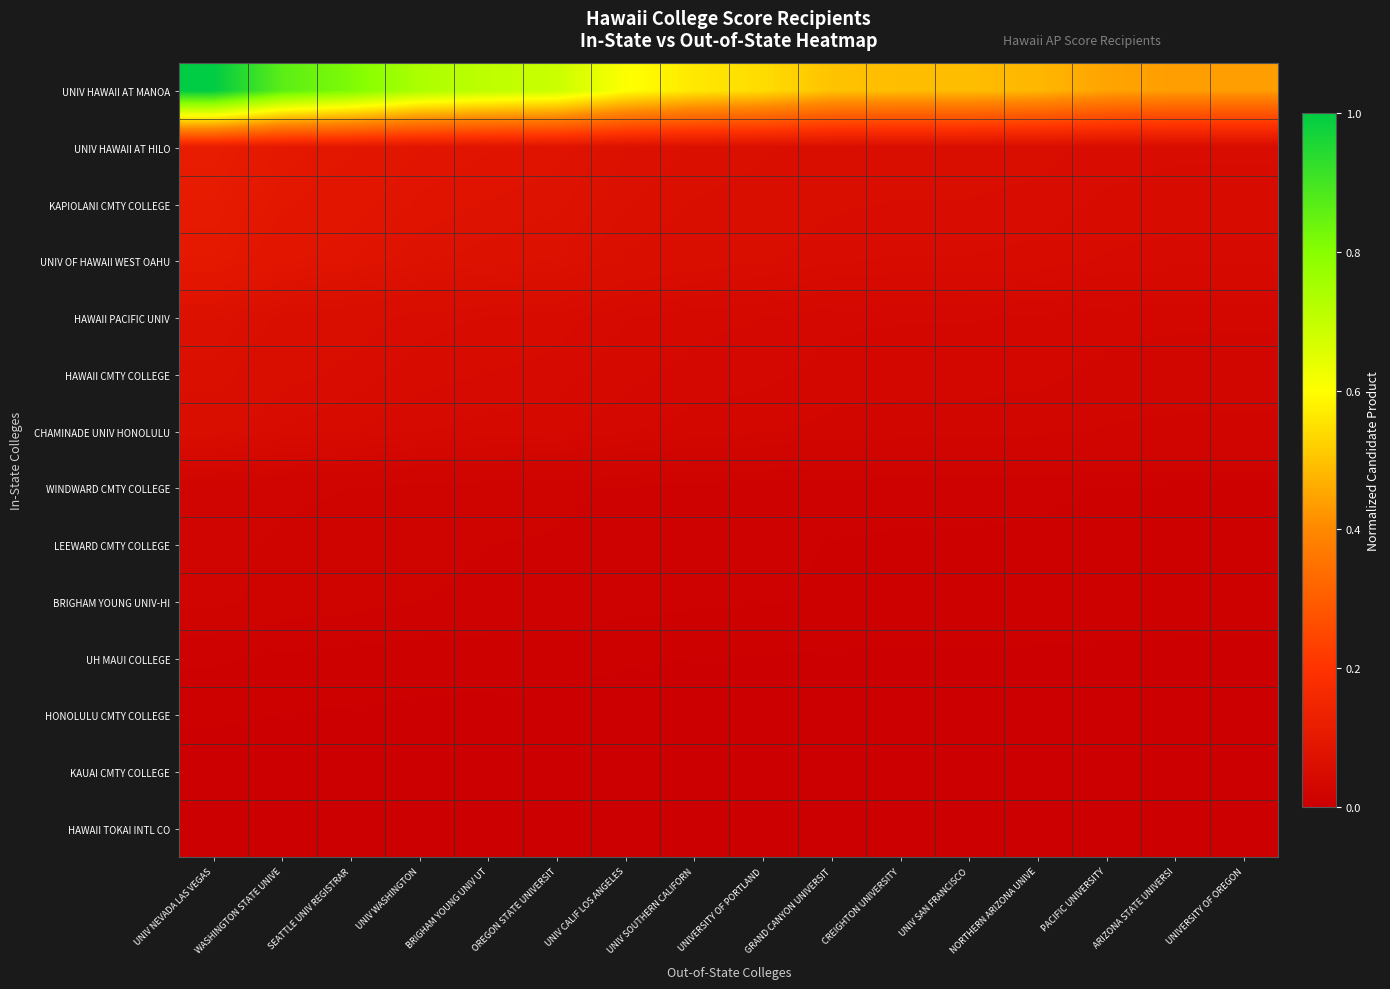

Reading right to left, list all the values displayed in this chart.

UNIV HAWAII AT MANOA: UNIVERSITY OF OREGON=0.4	ARIZONA STATE UNIVERSI=0.4	PACIFIC UNIVERSITY=0.4	NORTHERN ARIZONA UNIVE=0.5	UNIV SAN FRANCISCO=0.5	CREIGHTON UNIVERSITY=0.5	GRAND CANYON UNIVERSIT=0.5	UNIVERSITY OF PORTLAND=0.5	UNIV SOUTHERN CALIFORN=0.6	UNIV CALIF LOS ANGELES=0.6	OREGON STATE UNIVERSIT=0.7	BRIGHAM YOUNG UNIV UT=0.7	UNIV WASHINGTON=0.7	SEATTLE UNIV REGISTRAR=0.8	WASHINGTON STATE UNIVE=0.9	UNIV NEVADA LAS VEGAS=1.0
UNIV HAWAII AT HILO: UNIVERSITY OF OREGON=0.0	ARIZONA STATE UNIVERSI=0.0	PACIFIC UNIVERSITY=0.1	NORTHERN ARIZONA UNIVE=0.1	UNIV SAN FRANCISCO=0.1	CREIGHTON UNIVERSITY=0.1	GRAND CANYON UNIVERSIT=0.1	UNIVERSITY OF PORTLAND=0.1	UNIV SOUTHERN CALIFORN=0.1	UNIV CALIF LOS ANGELES=0.1	OREGON STATE UNIVERSIT=0.1	BRIGHAM YOUNG UNIV UT=0.1	UNIV WASHINGTON=0.1	SEATTLE UNIV REGISTRAR=0.1	WASHINGTON STATE UNIVE=0.1	UNIV NEVADA LAS VEGAS=0.1
KAPIOLANI CMTY COLLEGE: UNIVERSITY OF OREGON=0.0	ARIZONA STATE UNIVERSI=0.0	PACIFIC UNIVERSITY=0.0	NORTHERN ARIZONA UNIVE=0.1	UNIV SAN FRANCISCO=0.1	CREIGHTON UNIVERSITY=0.1	GRAND CANYON UNIVERSIT=0.1	UNIVERSITY OF PORTLAND=0.1	UNIV SOUTHERN CALIFORN=0.1	UNIV CALIF LOS ANGELES=0.1	OREGON STATE UNIVERSIT=0.1	BRIGHAM YOUNG UNIV UT=0.1	UNIV WASHINGTON=0.1	SEATTLE UNIV REGISTRAR=0.1	WASHINGTON STATE UNIVE=0.1	UNIV NEVADA LAS VEGAS=0.1
UNIV OF HAWAII WEST OAHU: UNIVERSITY OF OREGON=0.0	ARIZONA STATE UNIVERSI=0.0	PACIFIC UNIVERSITY=0.0	NORTHERN ARIZONA UNIVE=0.0	UNIV SAN FRANCISCO=0.0	CREIGHTON UNIVERSITY=0.0	GRAND CANYON UNIVERSIT=0.0	UNIVERSITY OF PORTLAND=0.1	UNIV SOUTHERN CALIFORN=0.1	UNIV CALIF LOS ANGELES=0.1	OREGON STATE UNIVERSIT=0.1	BRIGHAM YOUNG UNIV UT=0.1	UNIV WASHINGTON=0.1	SEATTLE UNIV REGISTRAR=0.1	WASHINGTON STATE UNIVE=0.1	UNIV NEVADA LAS VEGAS=0.1
HAWAII PACIFIC UNIV: UNIVERSITY OF OREGON=0.0	ARIZONA STATE UNIVERSI=0.0	PACIFIC UNIVERSITY=0.0	NORTHERN ARIZONA UNIVE=0.0	UNIV SAN FRANCISCO=0.0	CREIGHTON UNIVERSITY=0.0	GRAND CANYON UNIVERSIT=0.0	UNIVERSITY OF PORTLAND=0.0	UNIV SOUTHERN CALIFORN=0.0	UNIV CALIF LOS ANGELES=0.0	OREGON STATE UNIVERSIT=0.0	BRIGHAM YOUNG UNIV UT=0.0	UNIV WASHINGTON=0.1	SEATTLE UNIV REGISTRAR=0.1	WASHINGTON STATE UNIVE=0.1	UNIV NEVADA LAS VEGAS=0.1
HAWAII CMTY COLLEGE: UNIVERSITY OF OREGON=0.0	ARIZONA STATE UNIVERSI=0.0	PACIFIC UNIVERSITY=0.0	NORTHERN ARIZONA UNIVE=0.0	UNIV SAN FRANCISCO=0.0	CREIGHTON UNIVERSITY=0.0	GRAND CANYON UNIVERSIT=0.0	UNIVERSITY OF PORTLAND=0.0	UNIV SOUTHERN CALIFORN=0.0	UNIV CALIF LOS ANGELES=0.0	OREGON STATE UNIVERSIT=0.0	BRIGHAM YOUNG UNIV UT=0.0	UNIV WASHINGTON=0.0	SEATTLE UNIV REGISTRAR=0.1	WASHINGTON STATE UNIVE=0.1	UNIV NEVADA LAS VEGAS=0.1
CHAMINADE UNIV HONOLULU: UNIVERSITY OF OREGON=0.0	ARIZONA STATE UNIVERSI=0.0	PACIFIC UNIVERSITY=0.0	NORTHERN ARIZONA UNIVE=0.0	UNIV SAN FRANCISCO=0.0	CREIGHTON UNIVERSITY=0.0	GRAND CANYON UNIVERSIT=0.0	UNIVERSITY OF PORTLAND=0.0	UNIV SOUTHERN CALIFORN=0.0	UNIV CALIF LOS ANGELES=0.0	OREGON STATE UNIVERSIT=0.0	BRIGHAM YOUNG UNIV UT=0.0	UNIV WASHINGTON=0.0	SEATTLE UNIV REGISTRAR=0.0	WASHINGTON STATE UNIVE=0.0	UNIV NEVADA LAS VEGAS=0.1
WINDWARD CMTY COLLEGE: UNIVERSITY OF OREGON=0.0	ARIZONA STATE UNIVERSI=0.0	PACIFIC UNIVERSITY=0.0	NORTHERN ARIZONA UNIVE=0.0	UNIV SAN FRANCISCO=0.0	CREIGHTON UNIVERSITY=0.0	GRAND CANYON UNIVERSIT=0.0	UNIVERSITY OF PORTLAND=0.0	UNIV SOUTHERN CALIFORN=0.0	UNIV CALIF LOS ANGELES=0.0	OREGON STATE UNIVERSIT=0.0	BRIGHAM YOUNG UNIV UT=0.0	UNIV WASHINGTON=0.0	SEATTLE UNIV REGISTRAR=0.0	WASHINGTON STATE UNIVE=0.0	UNIV NEVADA LAS VEGAS=0.0
LEEWARD CMTY COLLEGE: UNIVERSITY OF OREGON=0.0	ARIZONA STATE UNIVERSI=0.0	PACIFIC UNIVERSITY=0.0	NORTHERN ARIZONA UNIVE=0.0	UNIV SAN FRANCISCO=0.0	CREIGHTON UNIVERSITY=0.0	GRAND CANYON UNIVERSIT=0.0	UNIVERSITY OF PORTLAND=0.0	UNIV SOUTHERN CALIFORN=0.0	UNIV CALIF LOS ANGELES=0.0	OREGON STATE UNIVERSIT=0.0	BRIGHAM YOUNG UNIV UT=0.0	UNIV WASHINGTON=0.0	SEATTLE UNIV REGISTRAR=0.0	WASHINGTON STATE UNIVE=0.0	UNIV NEVADA LAS VEGAS=0.0
BRIGHAM YOUNG UNIV-HI: UNIVERSITY OF OREGON=0.0	ARIZONA STATE UNIVERSI=0.0	PACIFIC UNIVERSITY=0.0	NORTHERN ARIZONA UNIVE=0.0	UNIV SAN FRANCISCO=0.0	CREIGHTON UNIVERSITY=0.0	GRAND CANYON UNIVERSIT=0.0	UNIVERSITY OF PORTLAND=0.0	UNIV SOUTHERN CALIFORN=0.0	UNIV CALIF LOS ANGELES=0.0	OREGON STATE UNIVERSIT=0.0	BRIGHAM YOUNG UNIV UT=0.0	UNIV WASHINGTON=0.0	SEATTLE UNIV REGISTRAR=0.0	WASHINGTON STATE UNIVE=0.0	UNIV NEVADA LAS VEGAS=0.0
UH MAUI COLLEGE: UNIVERSITY OF OREGON=0.0	ARIZONA STATE UNIVERSI=0.0	PACIFIC UNIVERSITY=0.0	NORTHERN ARIZONA UNIVE=0.0	UNIV SAN FRANCISCO=0.0	CREIGHTON UNIVERSITY=0.0	GRAND CANYON UNIVERSIT=0.0	UNIVERSITY OF PORTLAND=0.0	UNIV SOUTHERN CALIFORN=0.0	UNIV CALIF LOS ANGELES=0.0	OREGON STATE UNIVERSIT=0.0	BRIGHAM YOUNG UNIV UT=0.0	UNIV WASHINGTON=0.0	SEATTLE UNIV REGISTRAR=0.0	WASHINGTON STATE UNIVE=0.0	UNIV NEVADA LAS VEGAS=0.0
HONOLULU CMTY COLLEGE: UNIVERSITY OF OREGON=0.0	ARIZONA STATE UNIVERSI=0.0	PACIFIC UNIVERSITY=0.0	NORTHERN ARIZONA UNIVE=0.0	UNIV SAN FRANCISCO=0.0	CREIGHTON UNIVERSITY=0.0	GRAND CANYON UNIVERSIT=0.0	UNIVERSITY OF PORTLAND=0.0	UNIV SOUTHERN CALIFORN=0.0	UNIV CALIF LOS ANGELES=0.0	OREGON STATE UNIVERSIT=0.0	BRIGHAM YOUNG UNIV UT=0.0	UNIV WASHINGTON=0.0	SEATTLE UNIV REGISTRAR=0.0	WASHINGTON STATE UNIVE=0.0	UNIV NEVADA LAS VEGAS=0.0
KAUAI CMTY COLLEGE: UNIVERSITY OF OREGON=0.0	ARIZONA STATE UNIVERSI=0.0	PACIFIC UNIVERSITY=0.0	NORTHERN ARIZONA UNIVE=0.0	UNIV SAN FRANCISCO=0.0	CREIGHTON UNIVERSITY=0.0	GRAND CANYON UNIVERSIT=0.0	UNIVERSITY OF PORTLAND=0.0	UNIV SOUTHERN CALIFORN=0.0	UNIV CALIF LOS ANGELES=0.0	OREGON STATE UNIVERSIT=0.0	BRIGHAM YOUNG UNIV UT=0.0	UNIV WASHINGTON=0.0	SEATTLE UNIV REGISTRAR=0.0	WASHINGTON STATE UNIVE=0.0	UNIV NEVADA LAS VEGAS=0.0
HAWAII TOKAI INTL CO: UNIVERSITY OF OREGON=0.0	ARIZONA STATE UNIVERSI=0.0	PACIFIC UNIVERSITY=0.0	NORTHERN ARIZONA UNIVE=0.0	UNIV SAN FRANCISCO=0.0	CREIGHTON UNIVERSITY=0.0	GRAND CANYON UNIVERSIT=0.0	UNIVERSITY OF PORTLAND=0.0	UNIV SOUTHERN CALIFORN=0.0	UNIV CALIF LOS ANGELES=0.0	OREGON STATE UNIVERSIT=0.0	BRIGHAM YOUNG UNIV UT=0.0	UNIV WASHINGTON=0.0	SEATTLE UNIV REGISTRAR=0.0	WASHINGTON STATE UNIVE=0.0	UNIV NEVADA LAS VEGAS=0.0